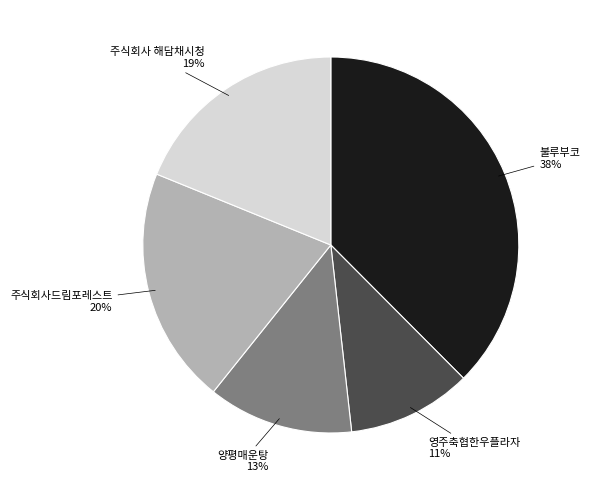

Count the number of slices in the pie.

5